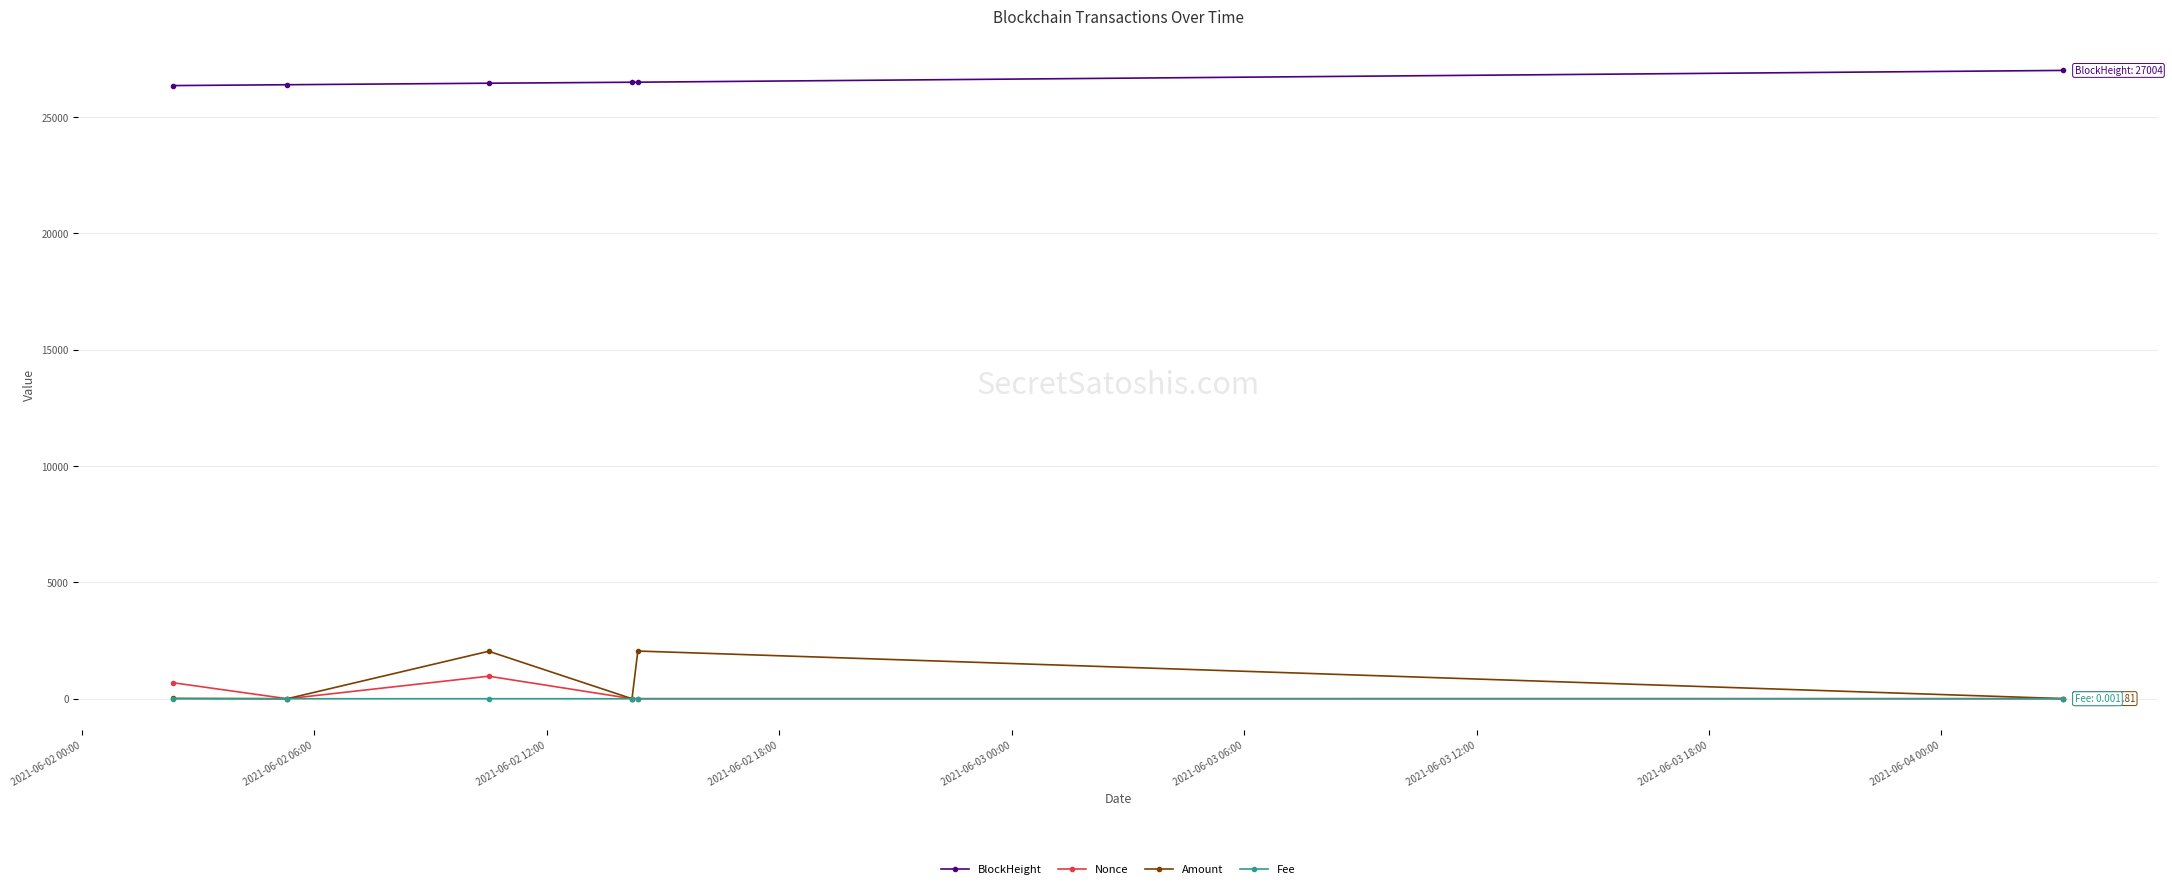

Which series has the widest spread of values?

Amount